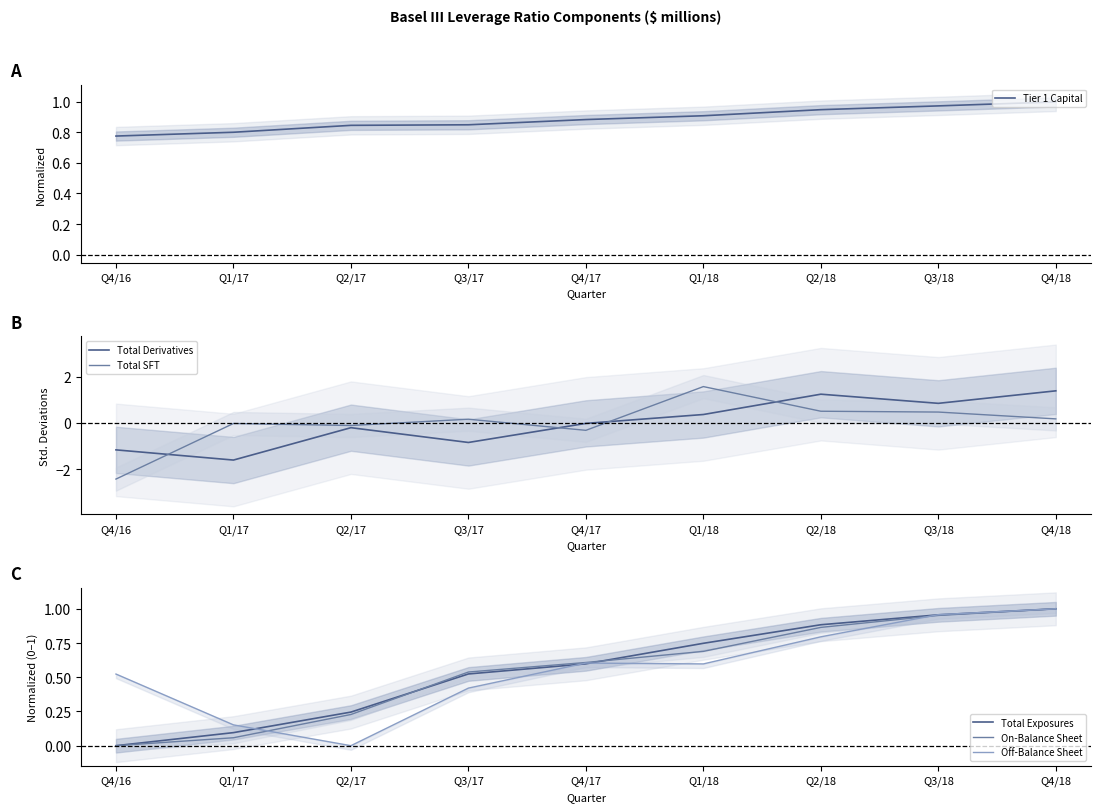

What is the difference between the second highest and minimum values in the On-Balance Sheet series?

1.0